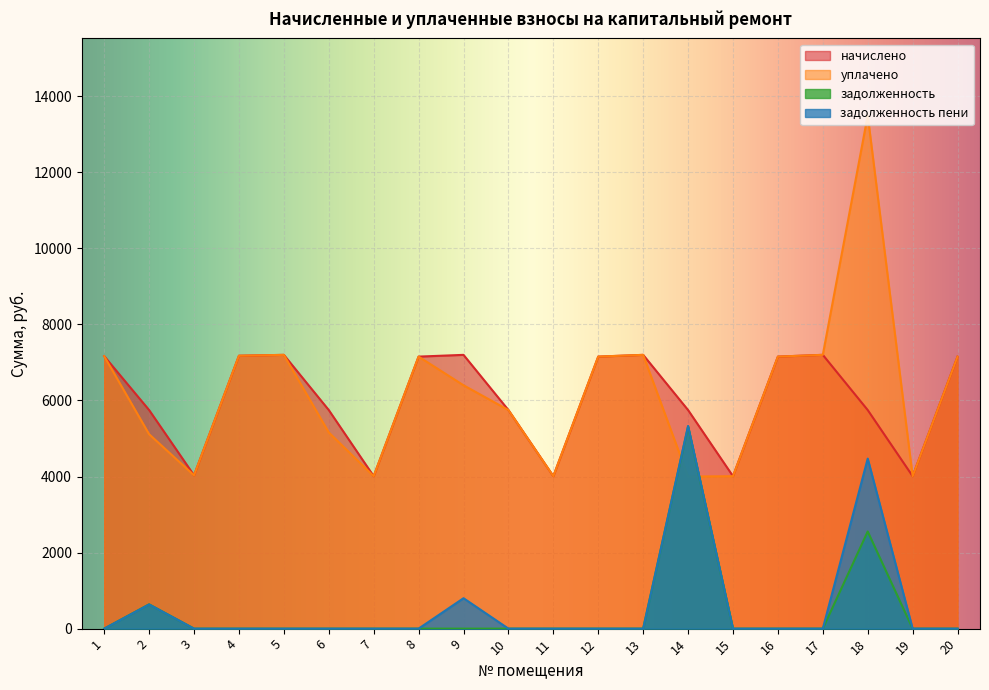

What is the maximum value shown in the chart?

13498.1